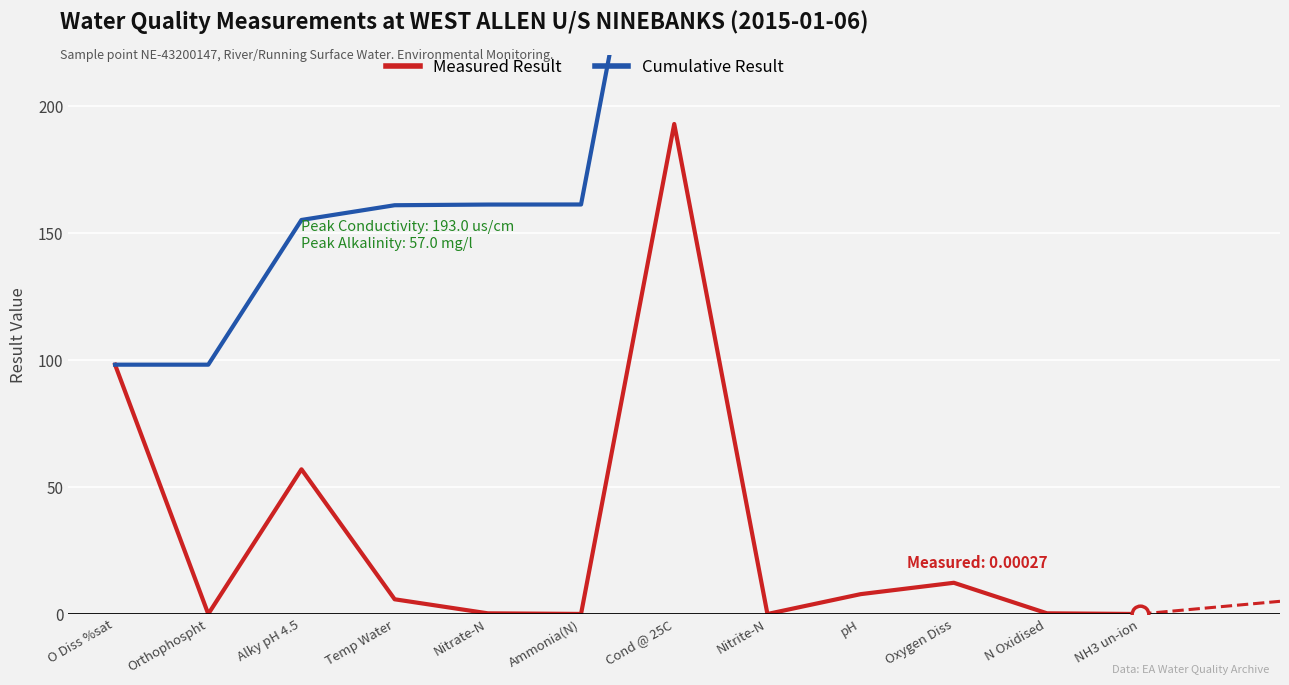

Which has a higher value, pH or Alky pH 4.5?

Alky pH 4.5